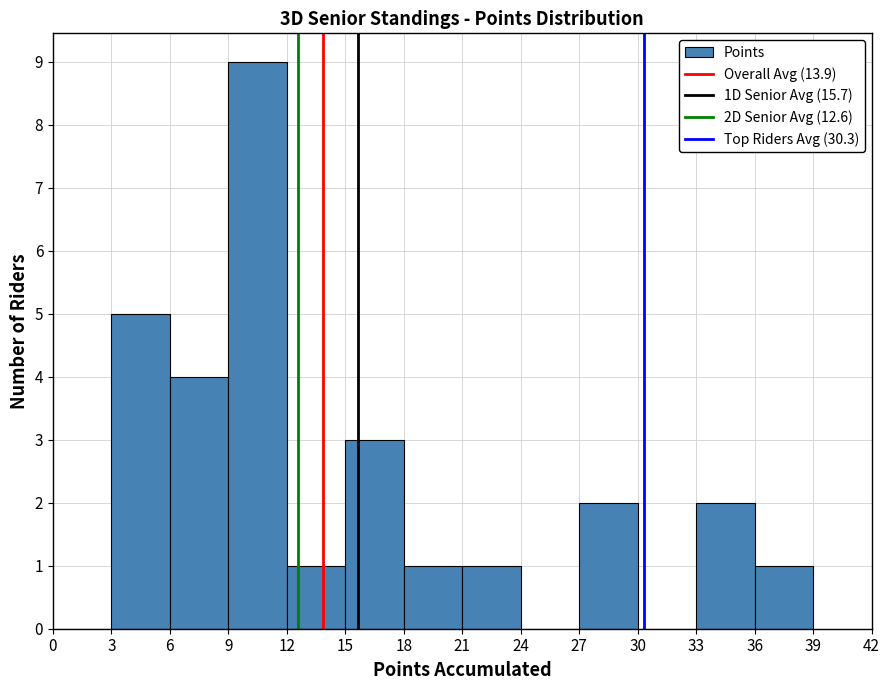

How tall is the bar that spans 36 to 39 on the x-axis? The values are not printed on the chart, so give them approximately, as read against the axis.

1